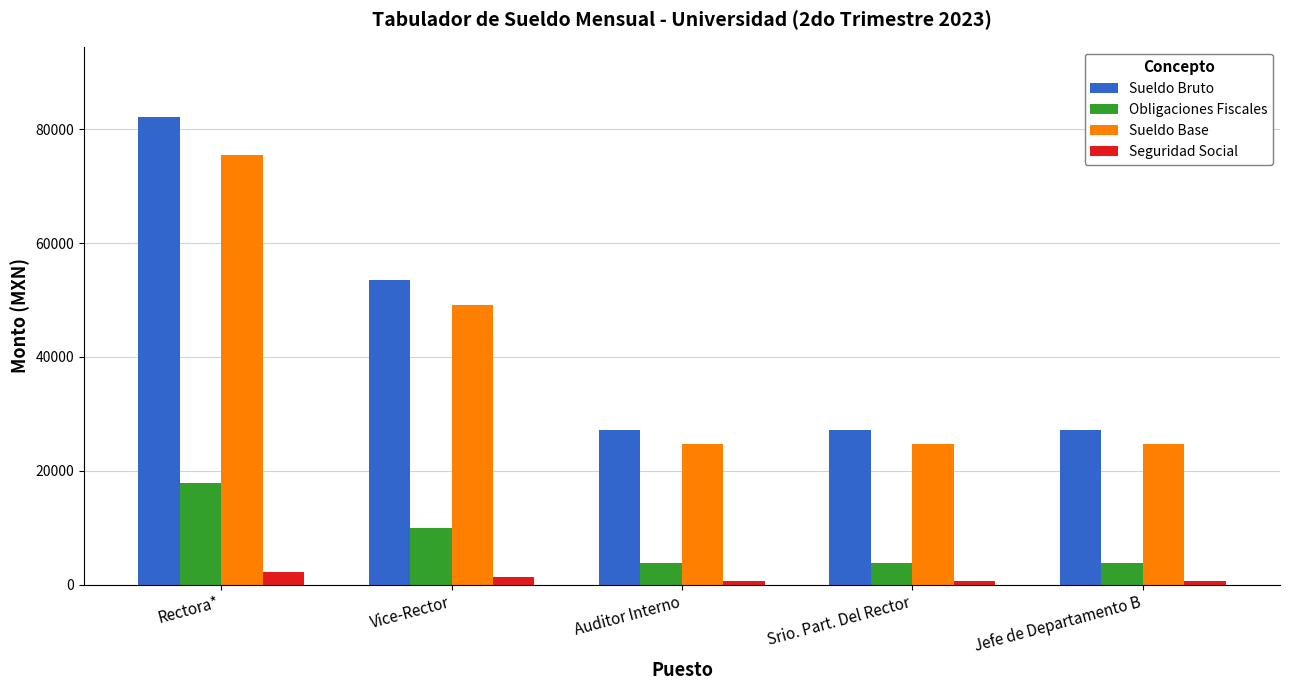

Reading right to left, what are all the values shown in this chart?

Sueldo Bruto: Jefe de Departamento B=27159.2	Srio. Part. Del Rector=27159.2	Auditor Interno=27159.2	Vice-Rector=53575.0	Rectora*=82138.7
Obligaciones Fiscales: Jefe de Departamento B=3837.5	Srio. Part. Del Rector=3837.5	Auditor Interno=3837.5	Vice-Rector=9948.4	Rectora*=17858.4
Sueldo Base: Jefe de Departamento B=24712.8	Srio. Part. Del Rector=24712.8	Auditor Interno=24712.8	Vice-Rector=49096.6	Rectora*=75463.1
Seguridad Social: Jefe de Departamento B=715.3	Srio. Part. Del Rector=715.3	Auditor Interno=715.3	Vice-Rector=1459.1	Rectora*=2193.8